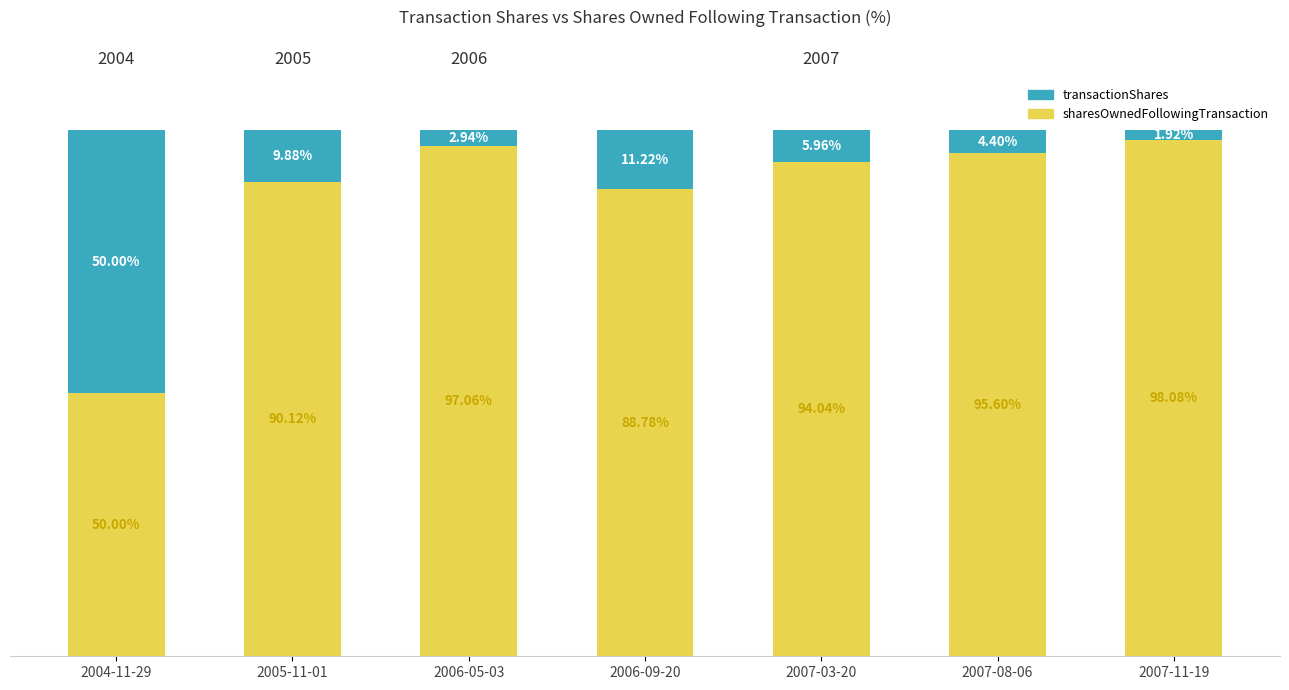

What is the sum of the sharesOwnedFollowingTransaction values at 2007-08-06 and 2007-03-20?

189.6